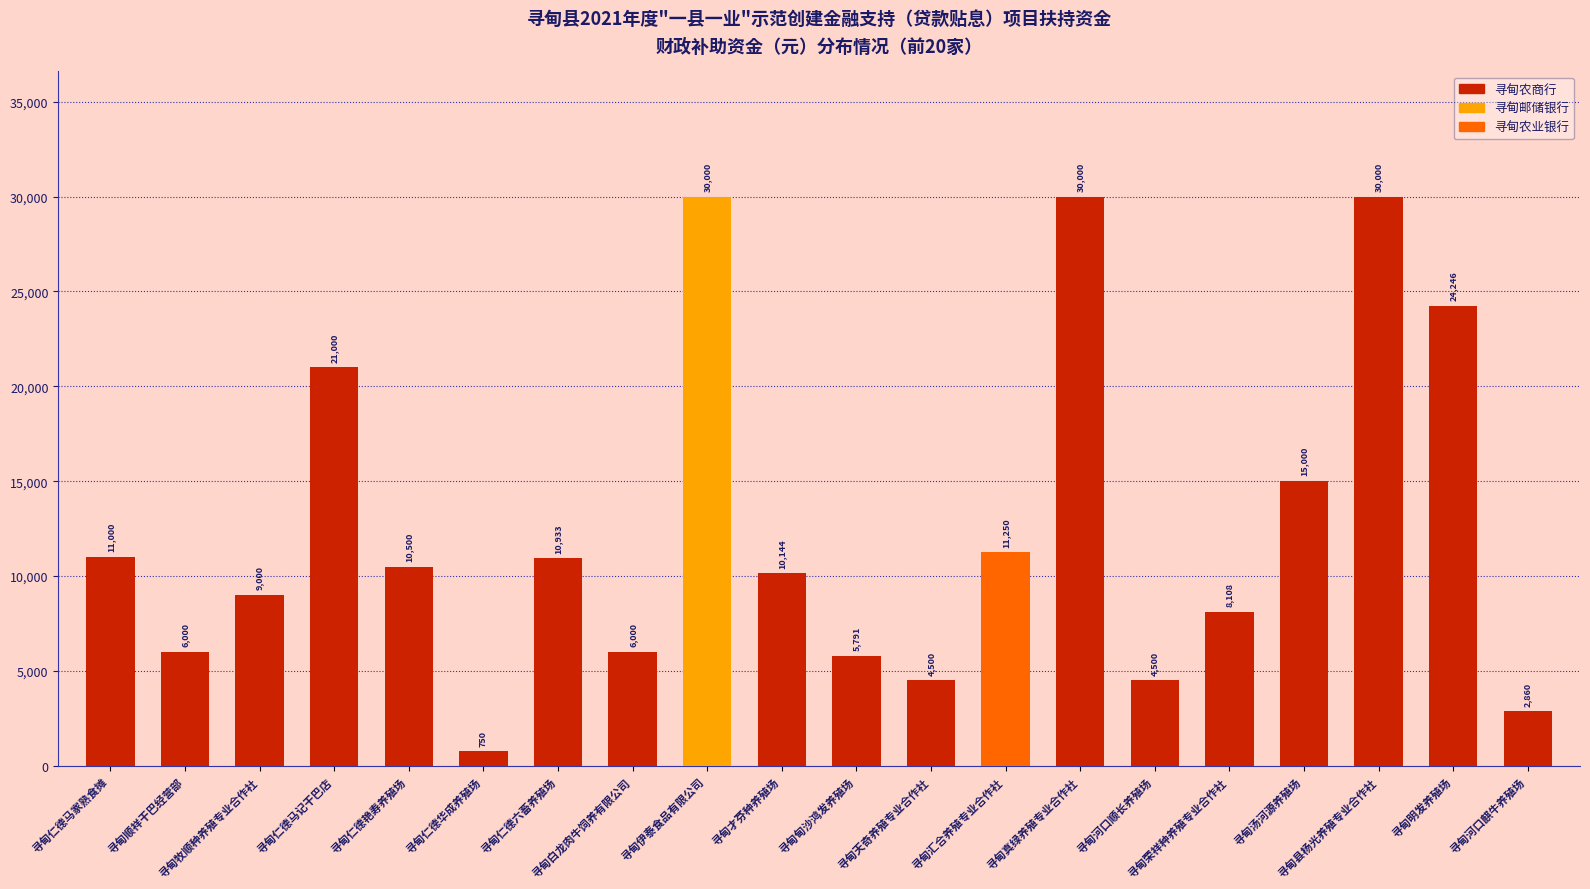

What is the difference between the values at 寻甸天奇养殖专业合作社 and 寻甸牧顺种养殖专业合作社?

4500.0